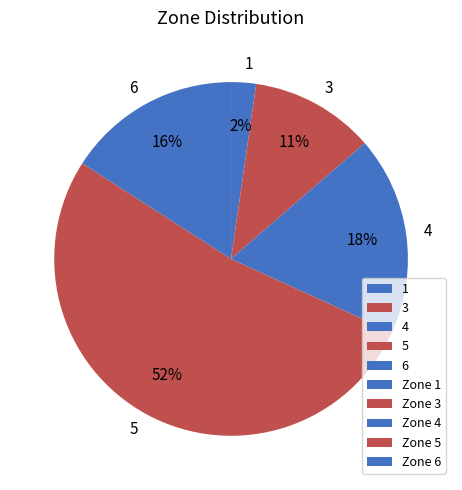

To the nearest percent, what is the combined percentage of 5 and 1?

55%